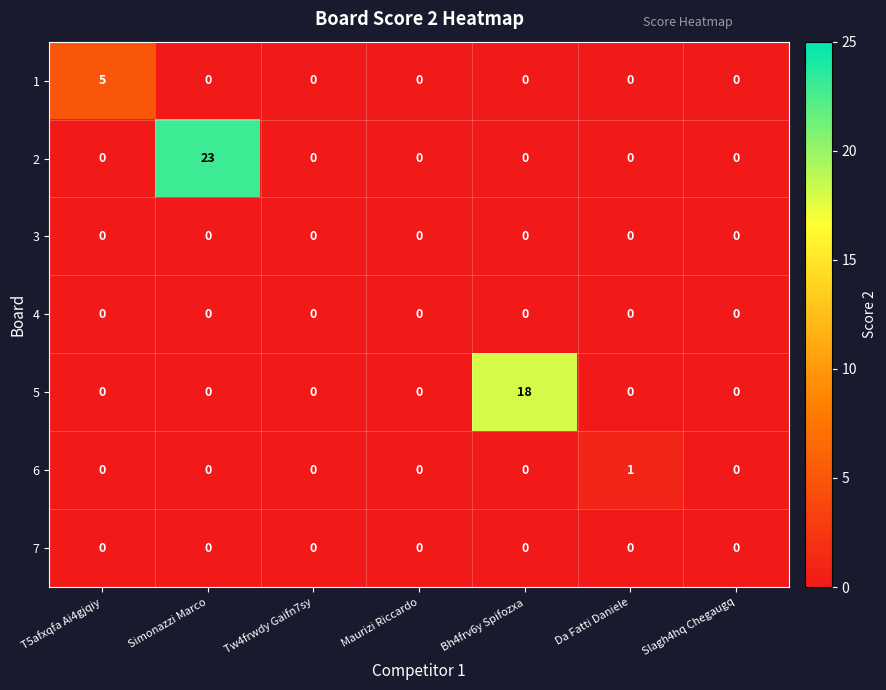

At which category is the sum across all series the highest?

Simonazzi Marco